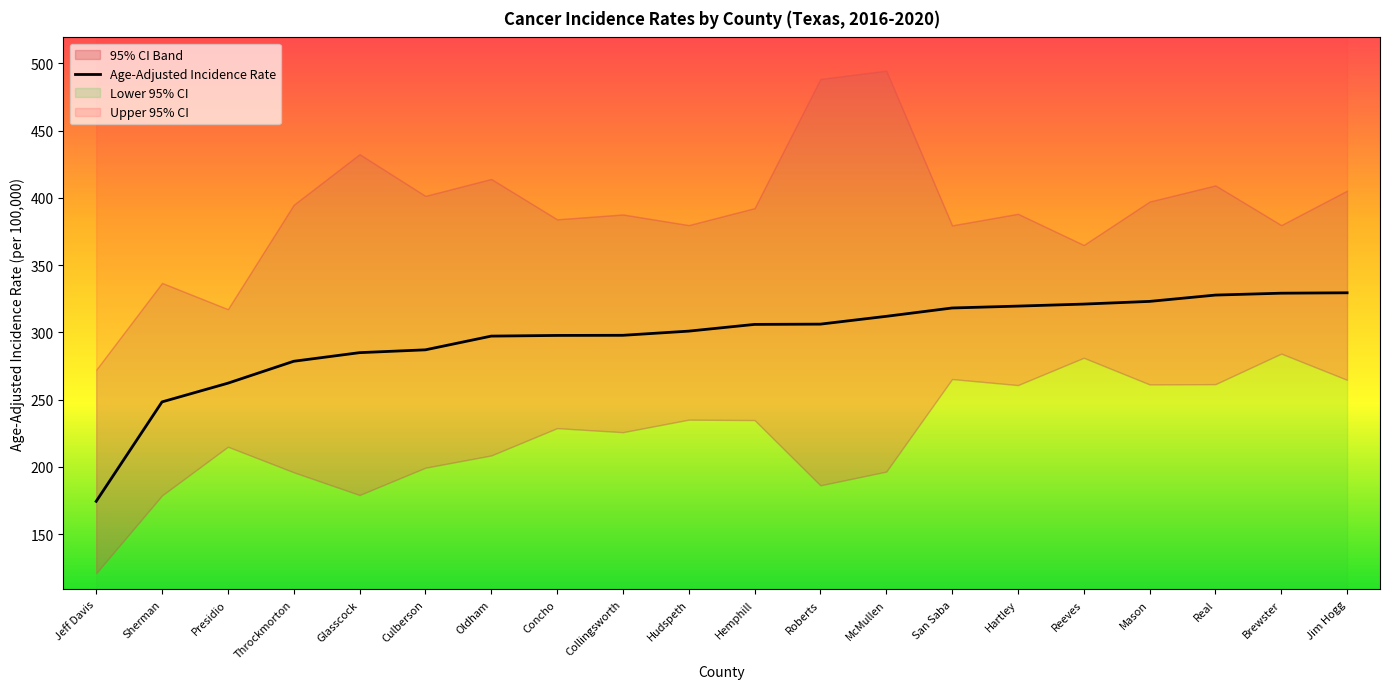

Reading left to right, what are all the values shown in this chart?

174.4	248.3	262.2	278.5	284.9	287.0	297.2	297.7	297.8	300.9	305.9	306.1	311.9	318.1	319.5	321.0	323.0	327.7	329.1	329.4